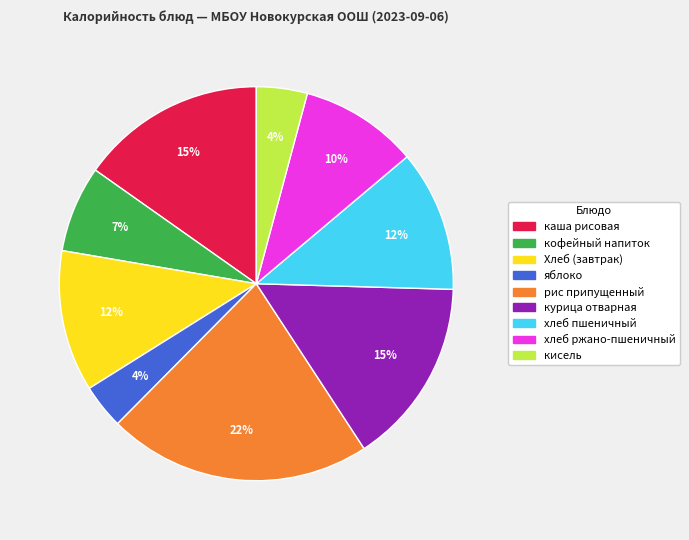

Combined, do Хлеб (завтрак) and кисель account for over 50%?

No